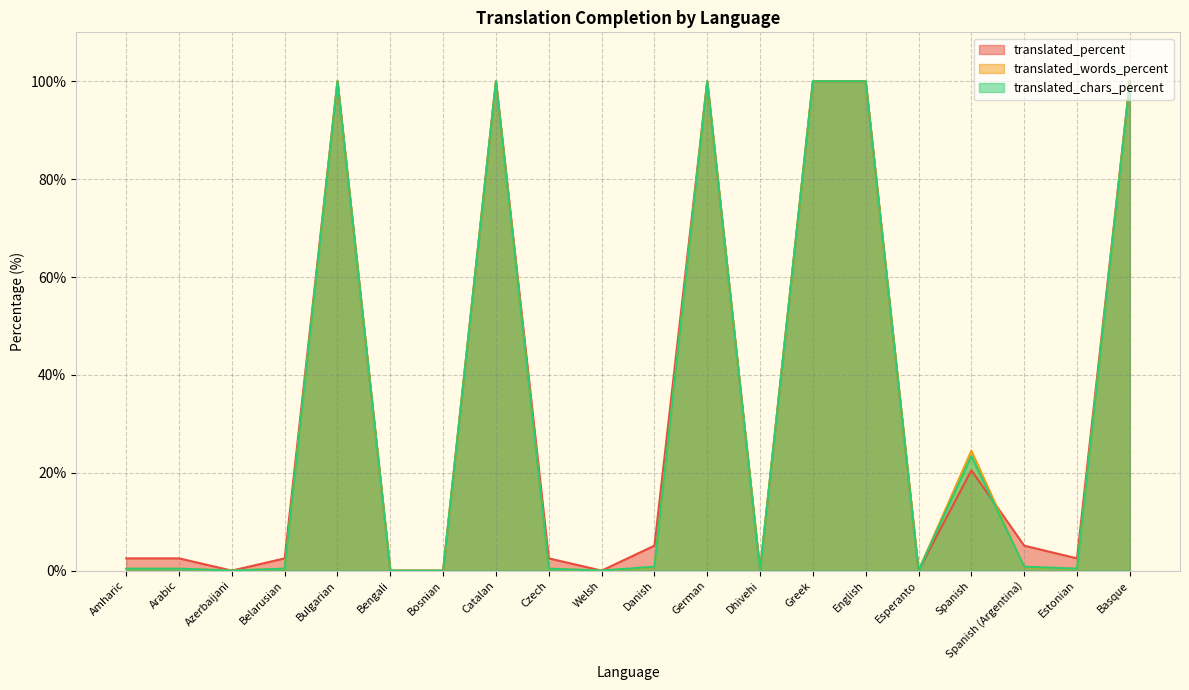

Which series has the widest spread of values?

translated_percent